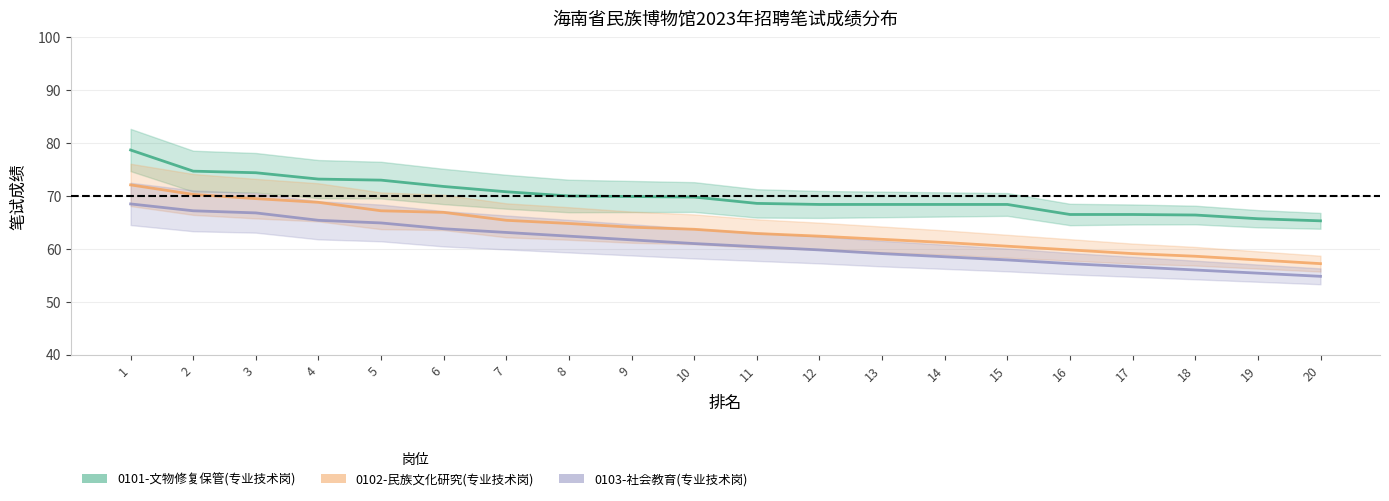

What is the spread (max minus min) of values at 6?

8.0